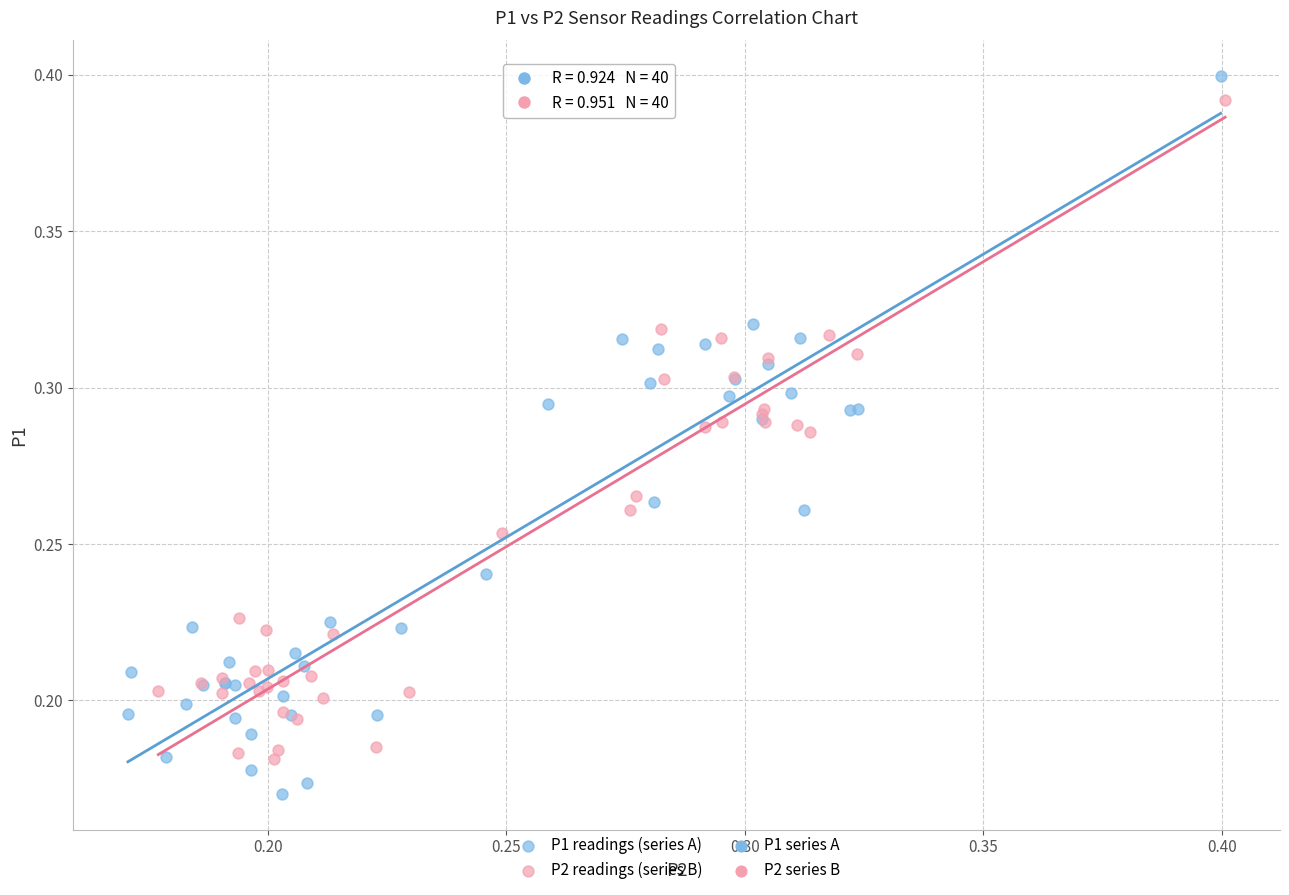

Which series contains the lowest Y value?

P1 readings (series A)